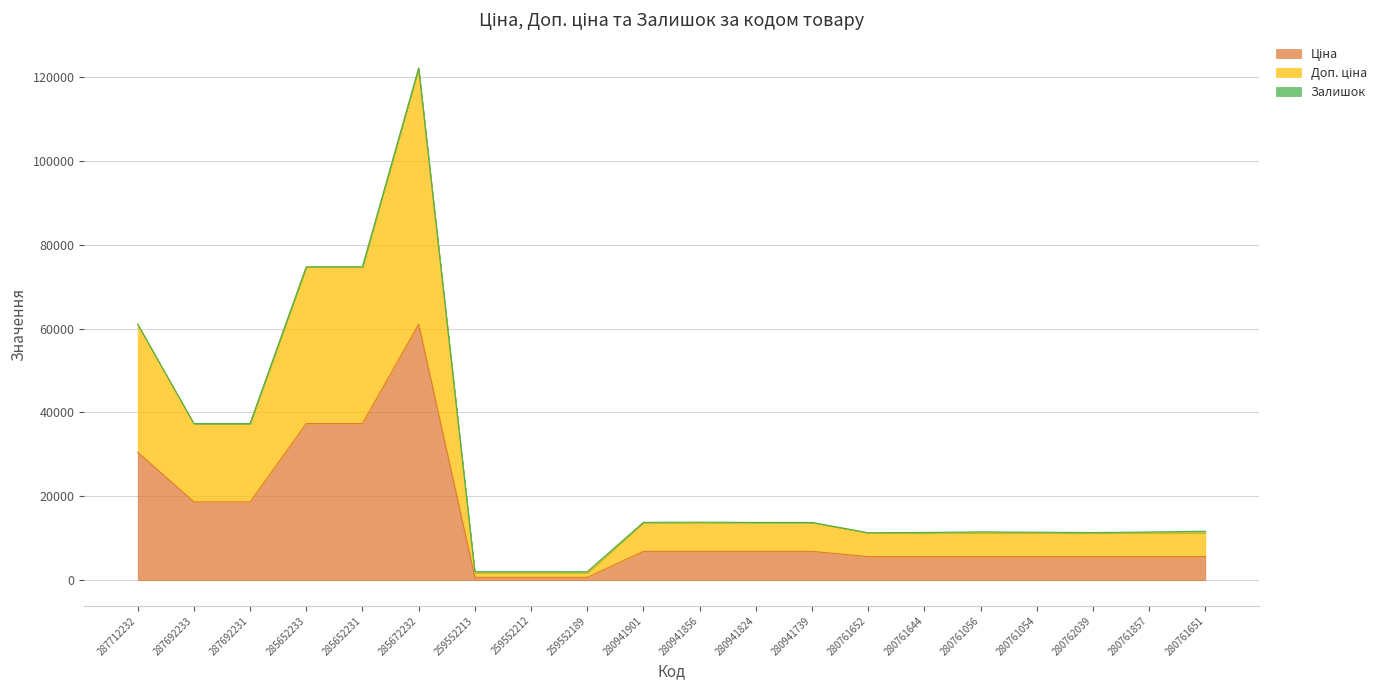

What value does the Ціна series have at 259552189?

689.1